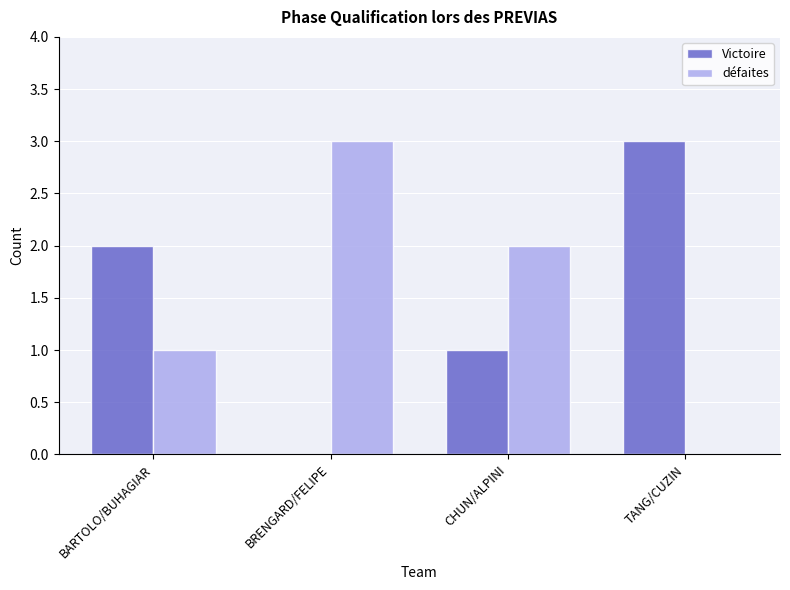

At which label does défaites reach its peak?

BRENGARD/FELIPE